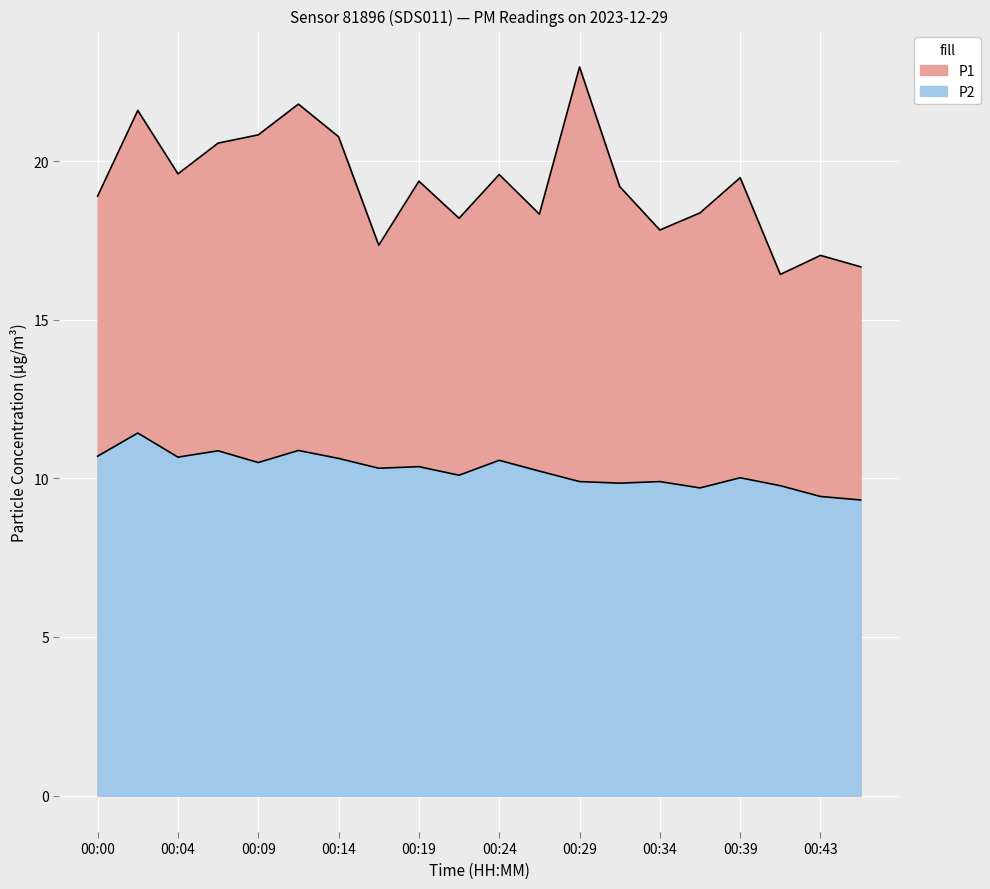

At which category is the sum across all series the highest?

00:02